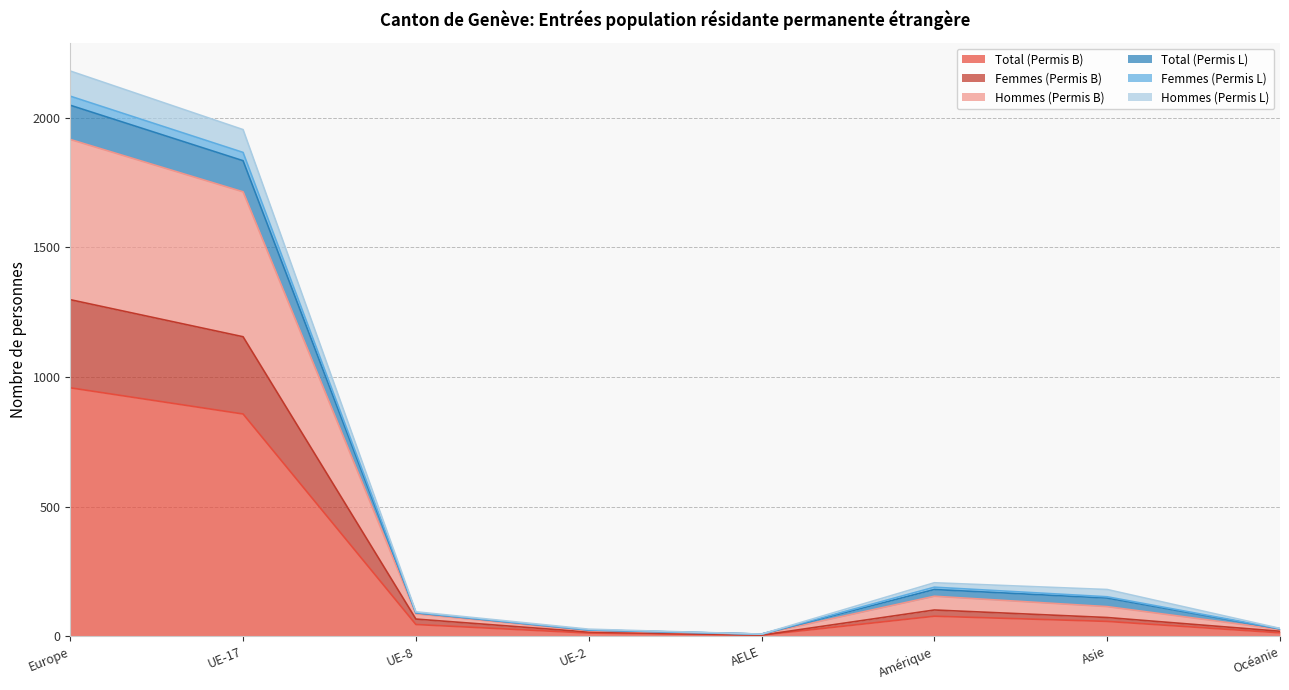

What is the value of the Total (Permis B) point at the 1st from the left?

958